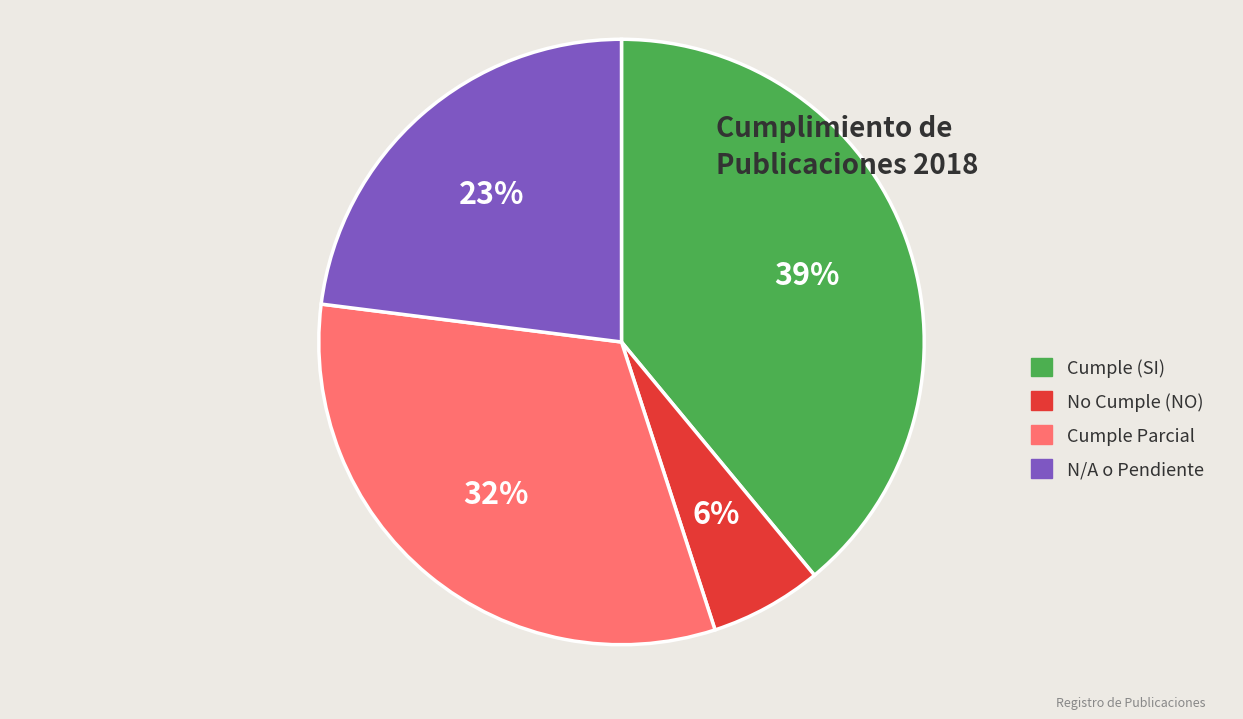

Does Cumple (SI) account for over 50% of the chart?

No